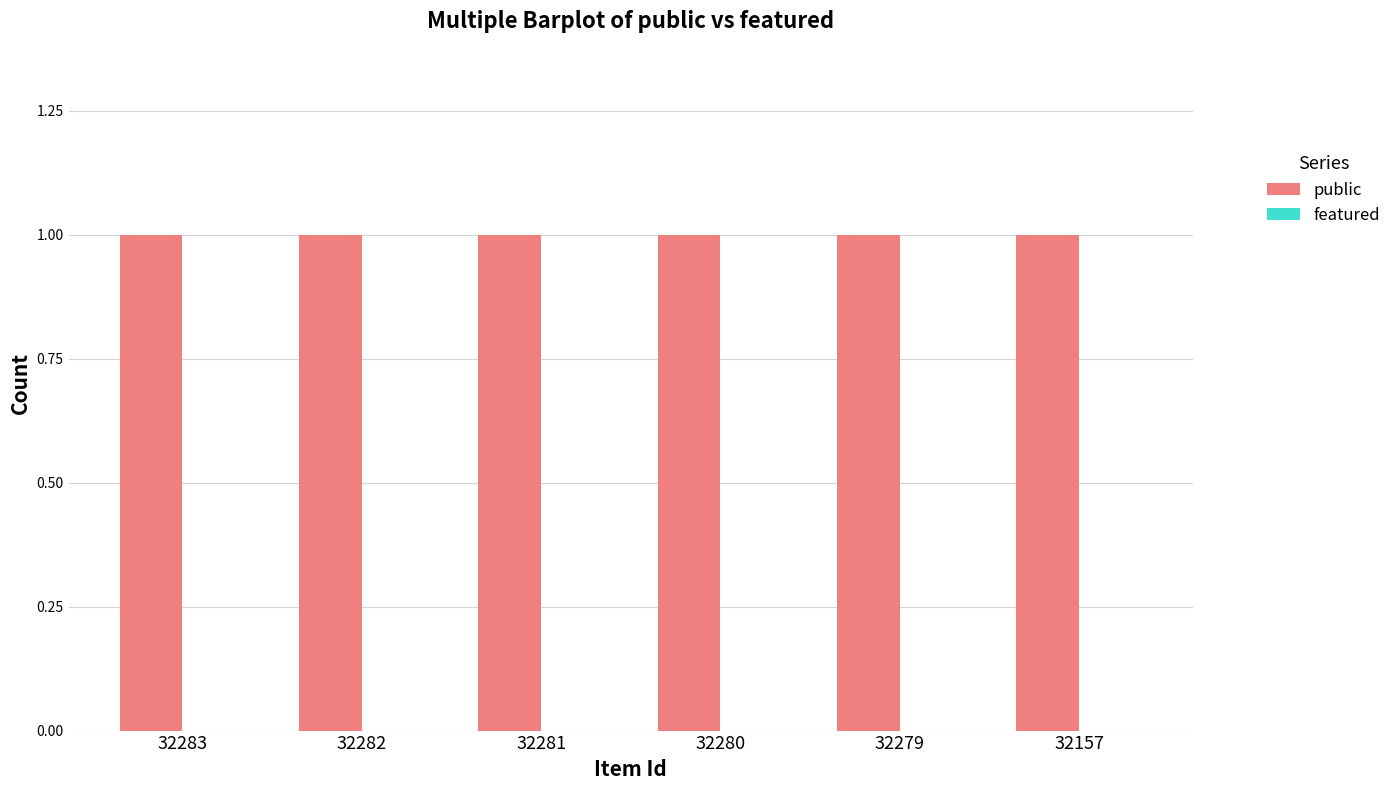

Read the public value at 32280.

1